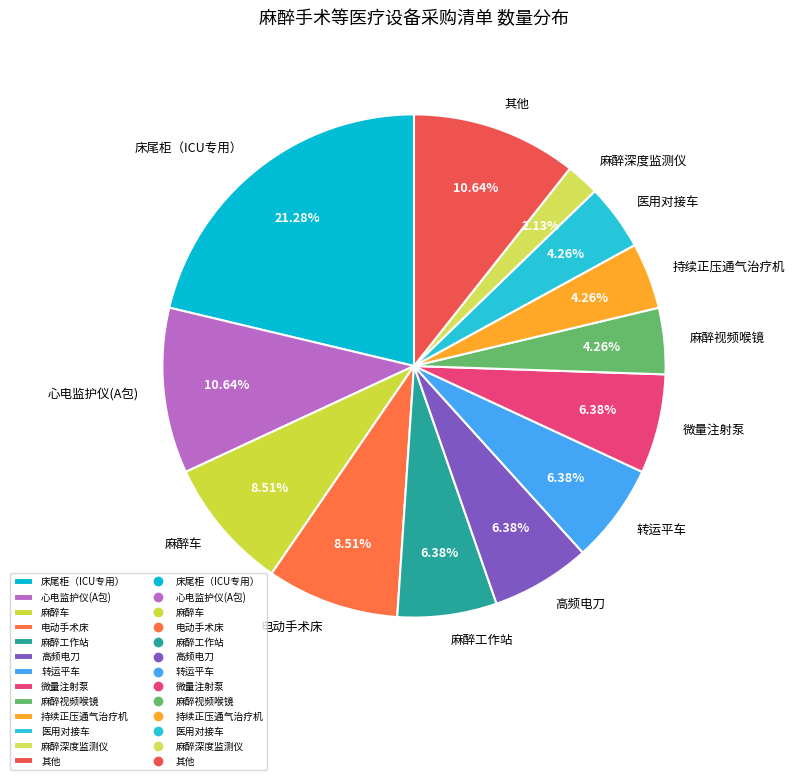

To the nearest percent, what portion does 麻醉车 represent?

9%